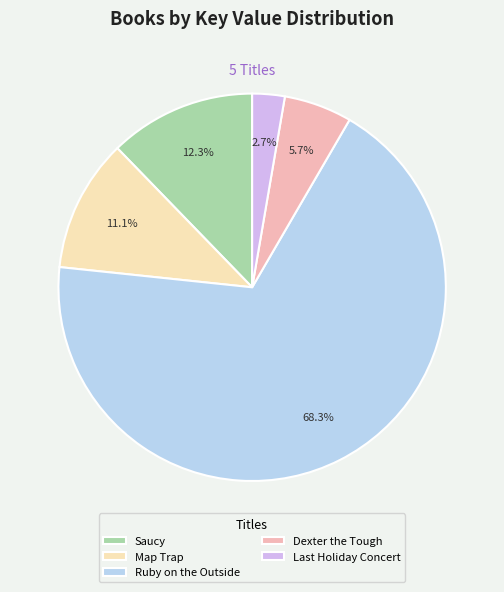

Is there any slice that represents more than half of the pie?

Yes